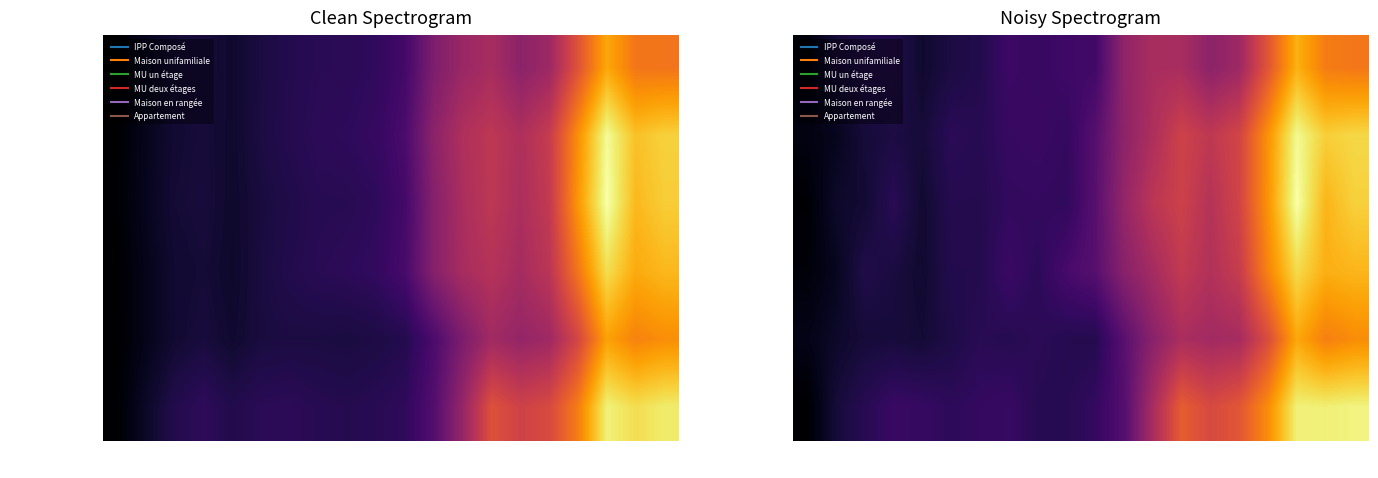

What is the total value across all series at 2021?

2121.4